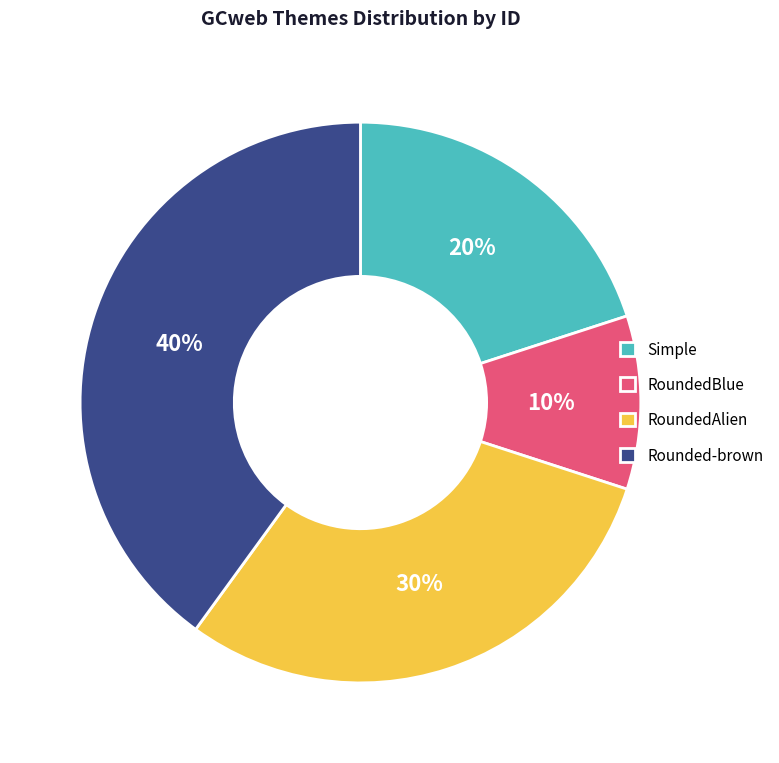

Between RoundedAlien and Simple, which is larger?

RoundedAlien